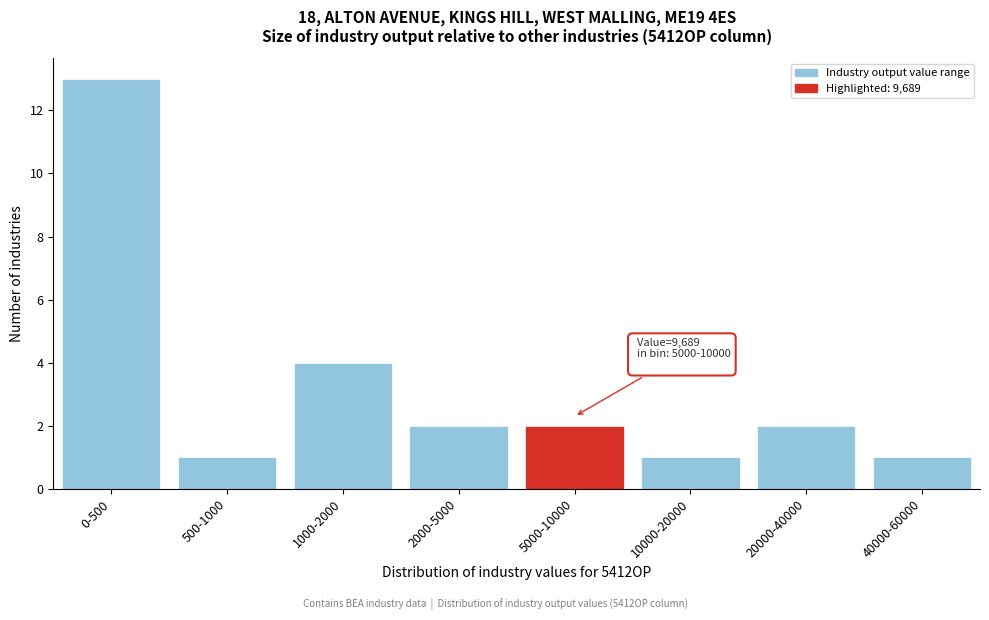

Reading left to right, extract all data points from this chart.

0-500=13	500-1000=1	1000-2000=4	2000-5000=2	5000-10000=2	10000-20000=1	20000-40000=2	40000-60000=1